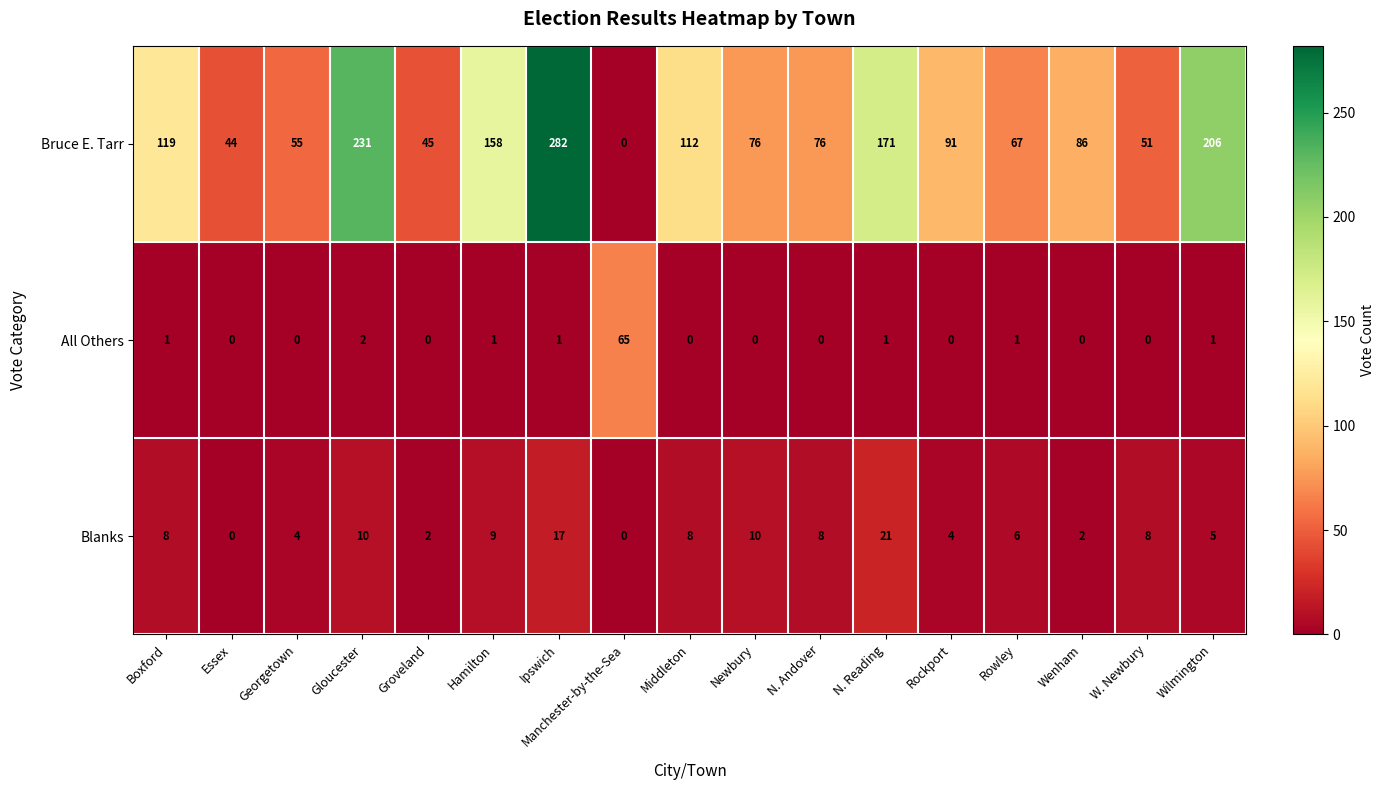

What is the difference between the All Others values at W. Newbury and Manchester-by-the-Sea?

65